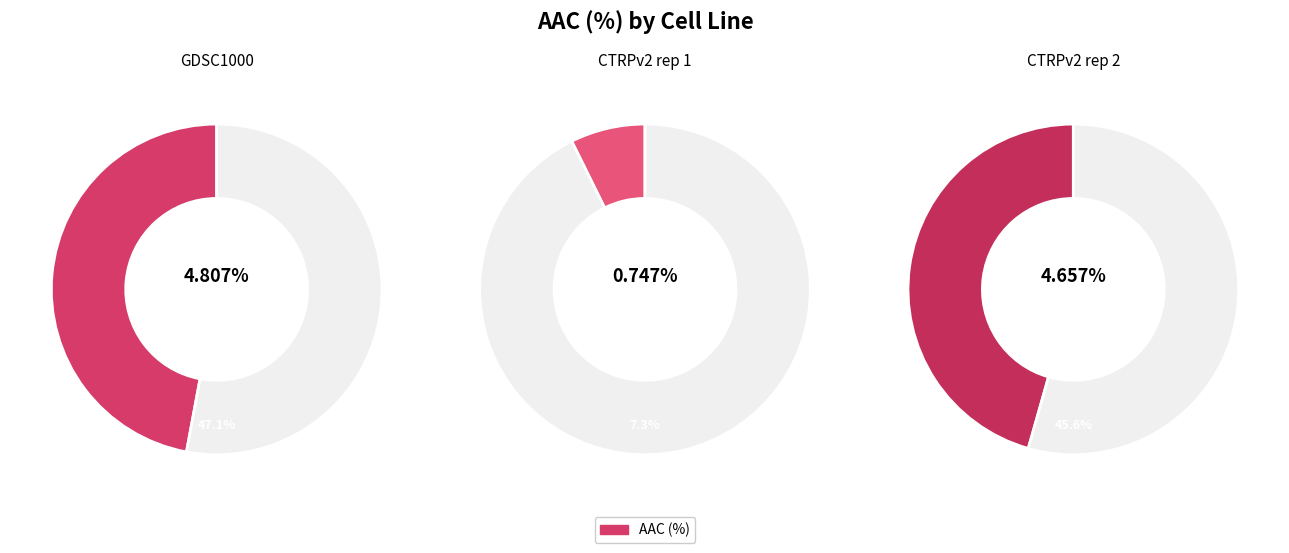

To the nearest percent, what is the difference between the largest and smallest slice percentages?

40%